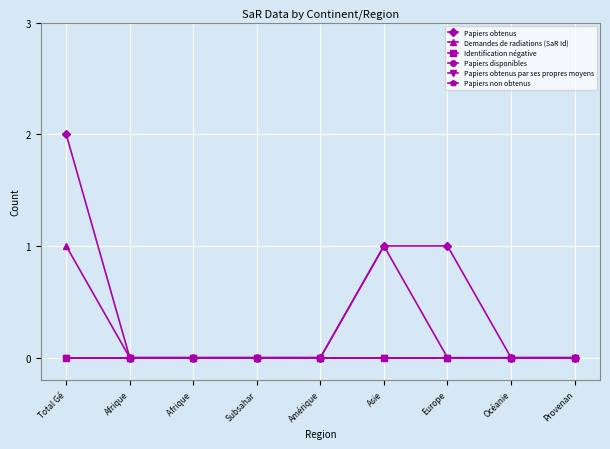

Does the chart have visible grid lines?

Yes